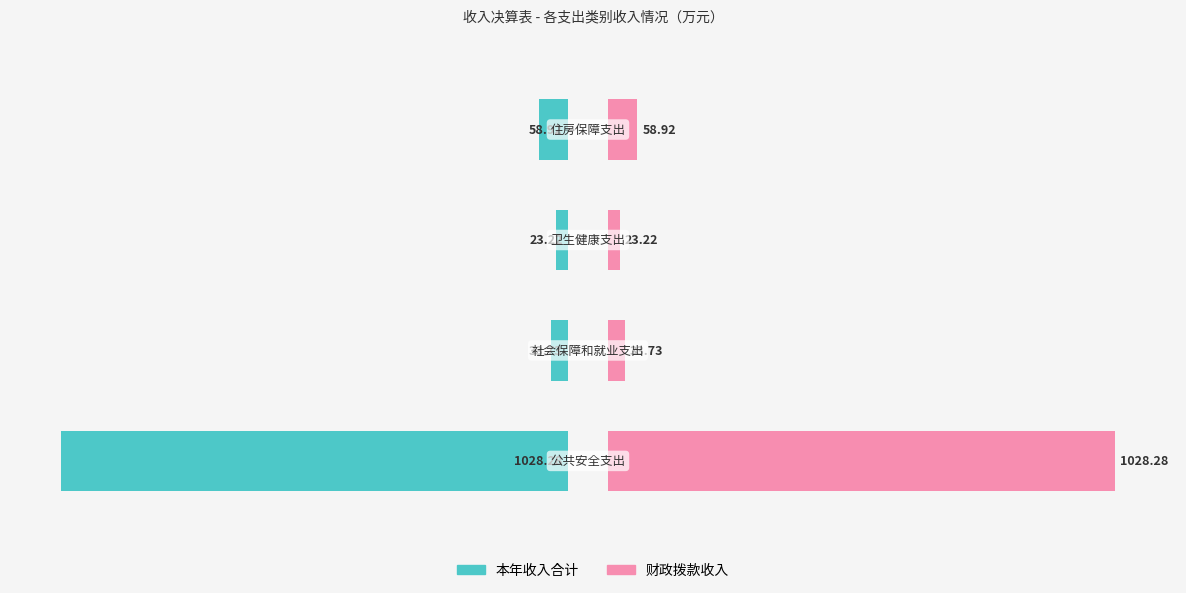

What is the difference between the 财政拨款收入 values at 3 and 2?

3.5